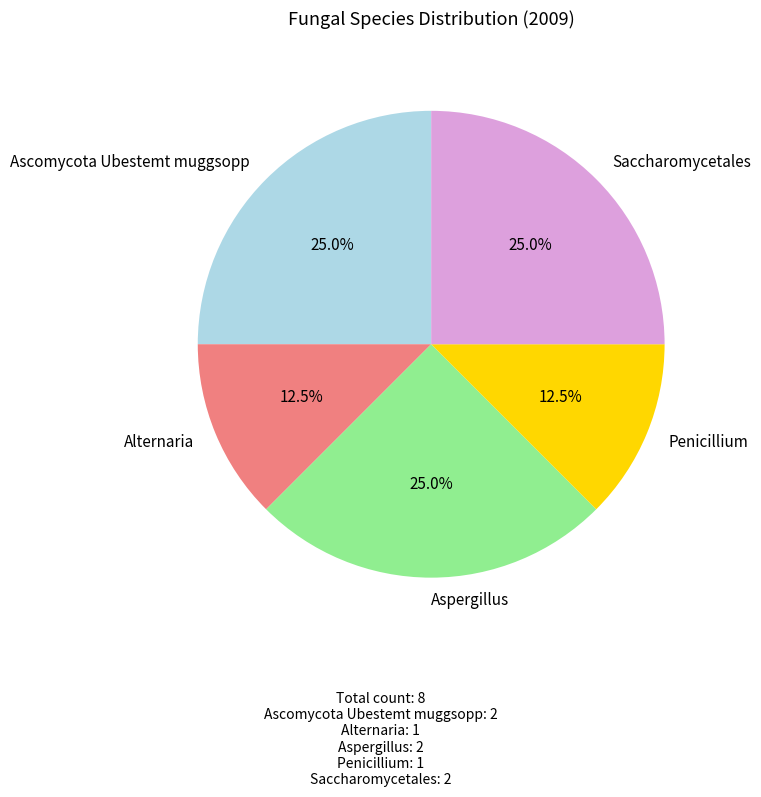

How many slices are in this pie chart?

5